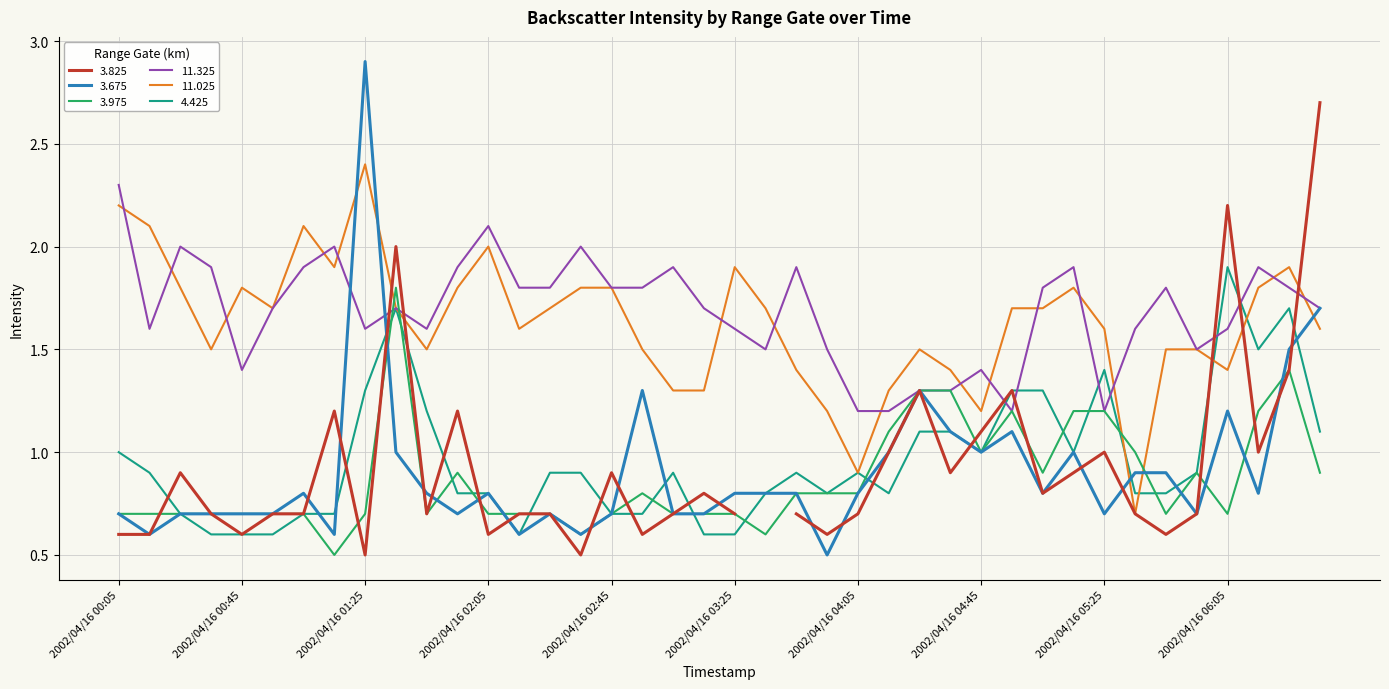

Between 2002/04/16 02:15 and 2002/04/16 00:45, which is larger?

2002/04/16 00:45